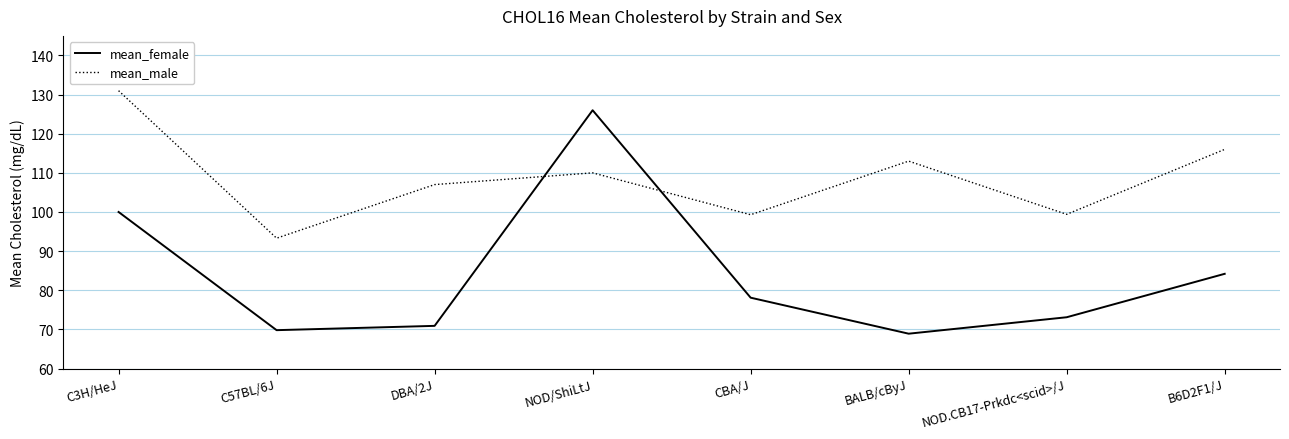

At which label does mean_male reach its peak?

C3H/HeJ